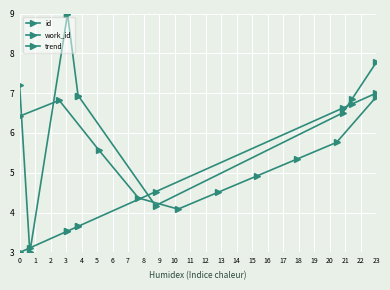

True or false: work_id has a value of 1.9 at 2.

False